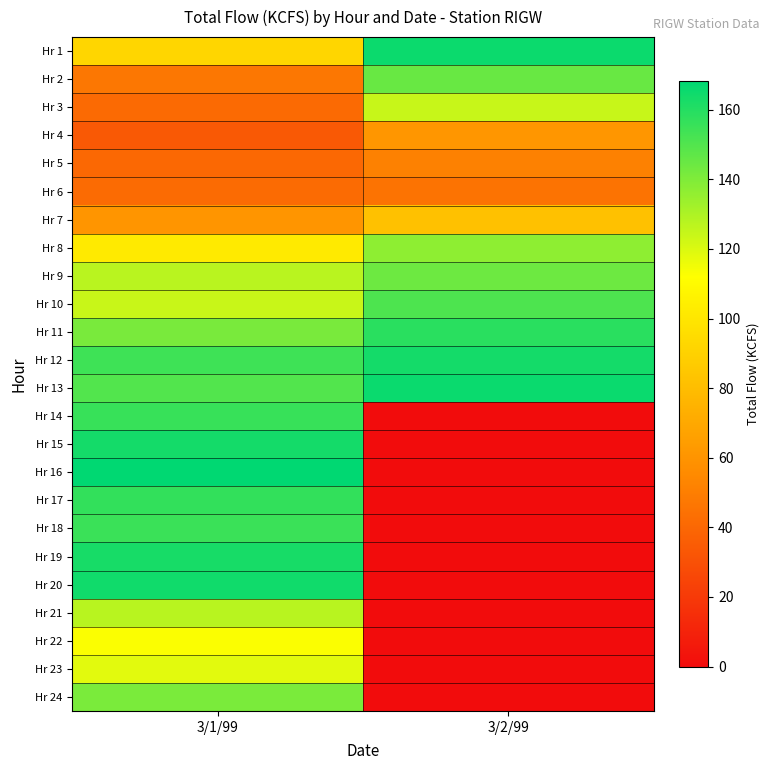

Reading right to left, transcribe all the data shown in this chart.

Hr 1: 3/2/99=165.4	3/1/99=92.3
Hr 2: 3/2/99=144.9	3/1/99=46.8
Hr 3: 3/2/99=124.4	3/1/99=41.3
Hr 4: 3/2/99=61.3	3/1/99=33.8
Hr 5: 3/2/99=51.5	3/1/99=40.7
Hr 6: 3/2/99=45.0	3/1/99=41.7
Hr 7: 3/2/99=81.9	3/1/99=60.6
Hr 8: 3/2/99=136.8	3/1/99=101.9
Hr 9: 3/2/99=143.9	3/1/99=127.3
Hr 10: 3/2/99=150.7	3/1/99=124.0
Hr 11: 3/2/99=158.9	3/1/99=141.5
Hr 12: 3/2/99=163.4	3/1/99=154.2
Hr 13: 3/2/99=165.7	3/1/99=149.8
Hr 14: 3/2/99=0.0	3/1/99=155.9
Hr 15: 3/2/99=0.0	3/1/99=163.3
Hr 16: 3/2/99=0.0	3/1/99=168.1
Hr 17: 3/2/99=0.0	3/1/99=156.8
Hr 18: 3/2/99=0.0	3/1/99=155.1
Hr 19: 3/2/99=0.0	3/1/99=162.7
Hr 20: 3/2/99=0.0	3/1/99=164.2
Hr 21: 3/2/99=0.0	3/1/99=127.4
Hr 22: 3/2/99=0.0	3/1/99=112.7
Hr 23: 3/2/99=0.0	3/1/99=118.3
Hr 24: 3/2/99=0.0	3/1/99=140.9